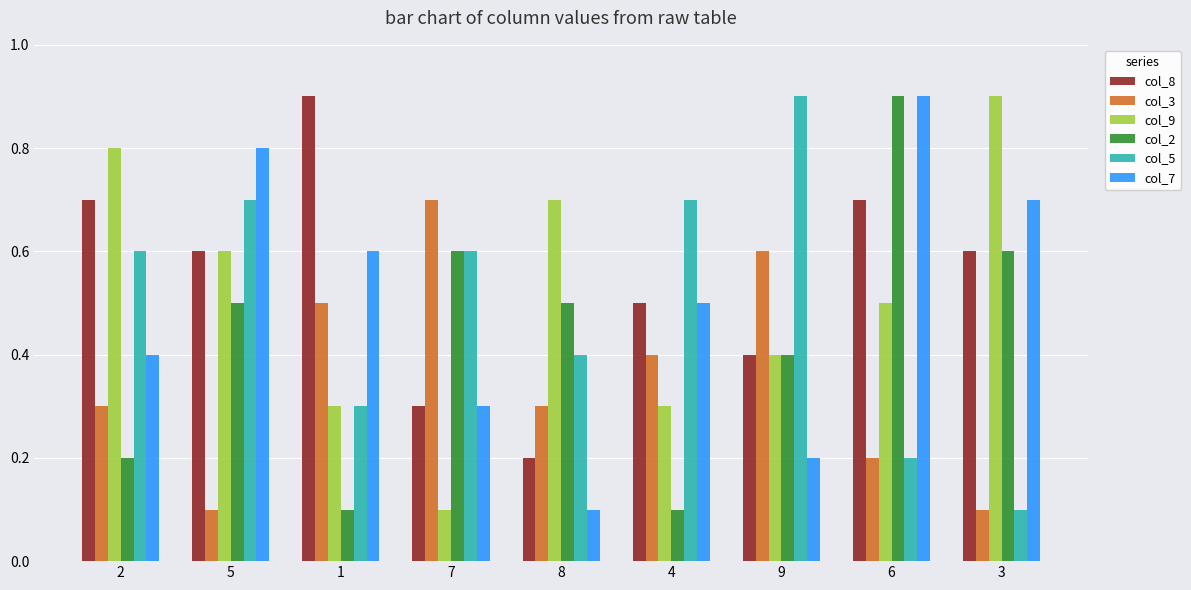

The col_9 series shows 0.4 at 9. True or false?

True